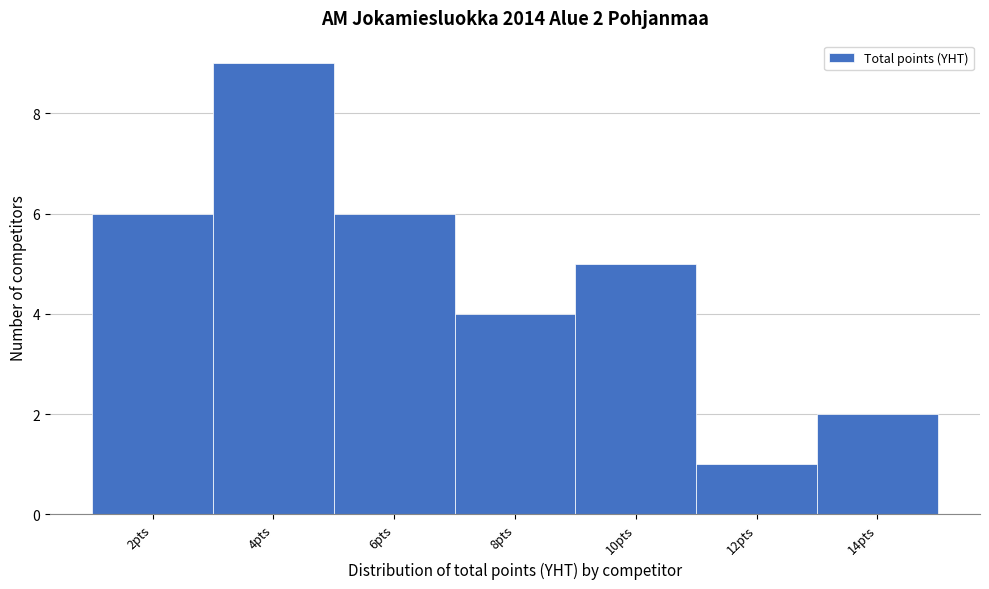

Reading left to right, extract all data points from this chart.

2pts=6	4pts=9	6pts=6	8pts=4	10pts=5	12pts=1	14pts=2